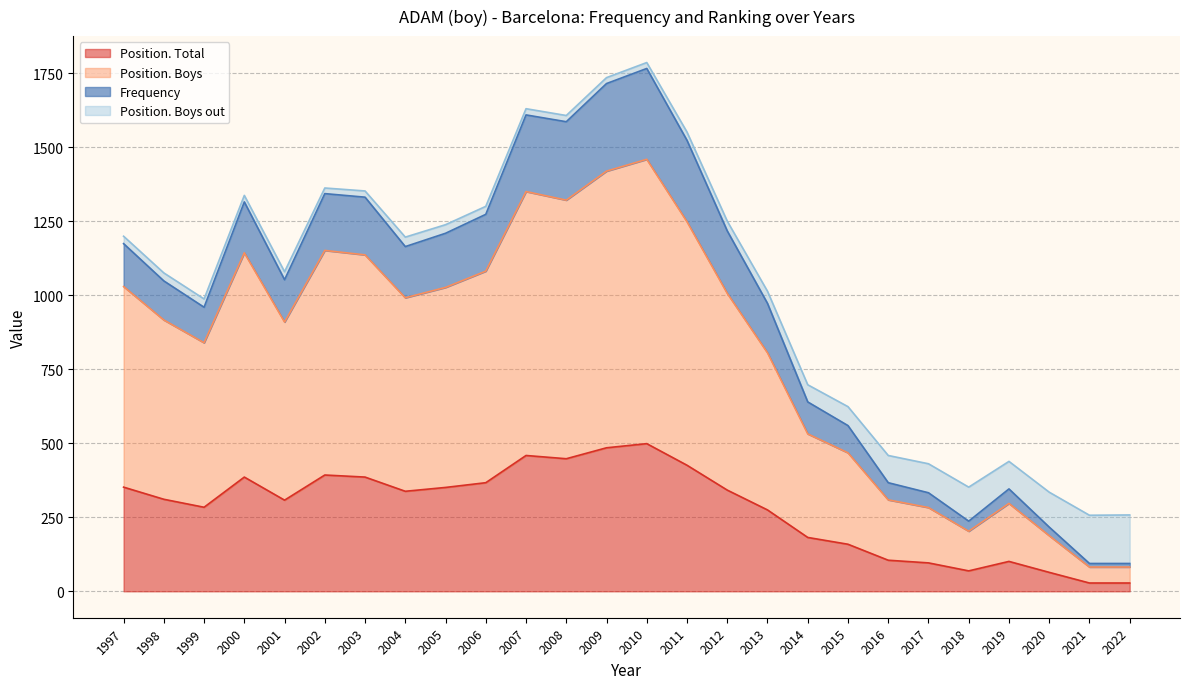

True or false: Position. Boys and Position. Total cross at least once.

False